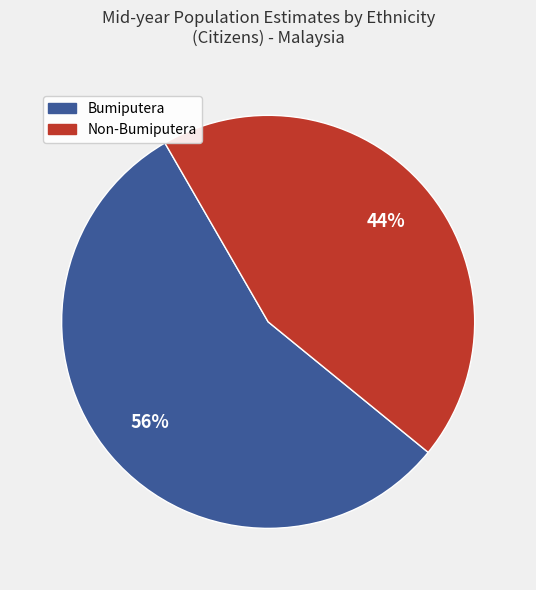

Is there a majority slice in this chart?

Yes